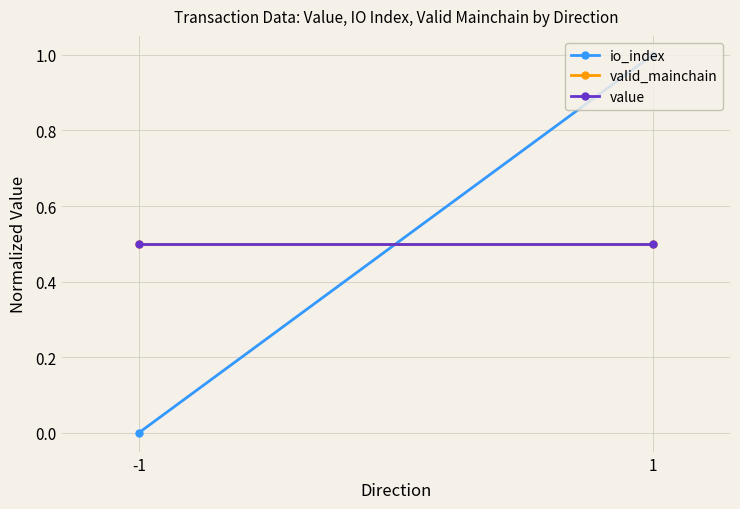

The value of value at -1 is 0.8. True or false?

False